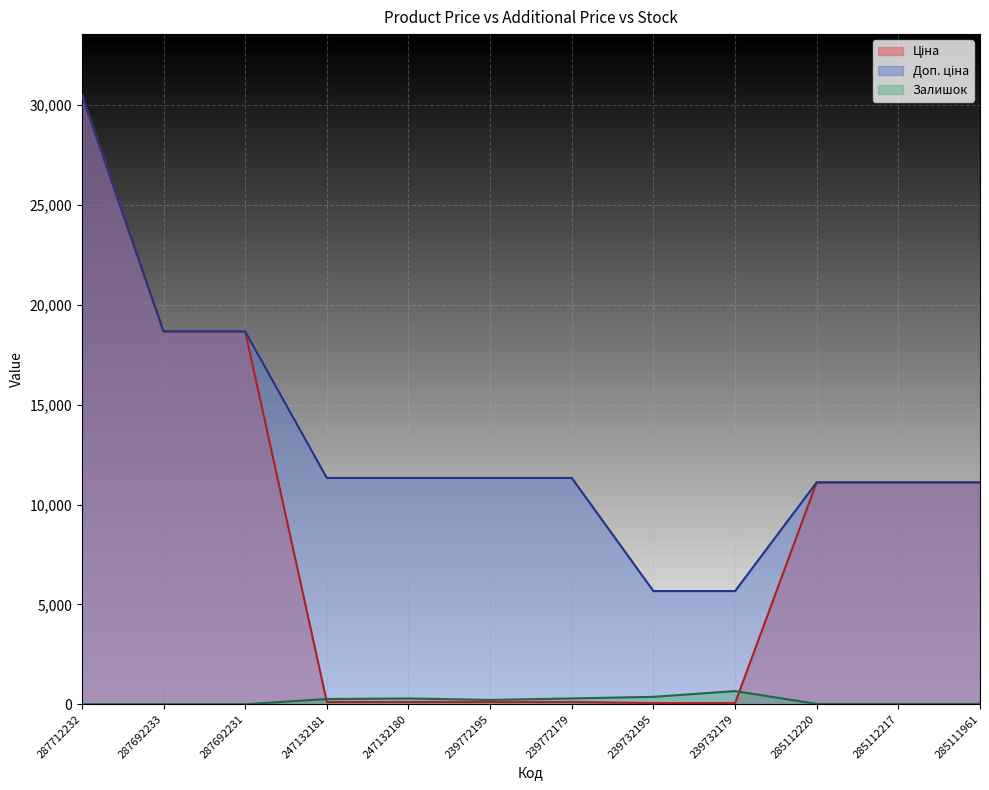

Between 247132180 and 239772195, which series saw the biggest shift?

Залишок